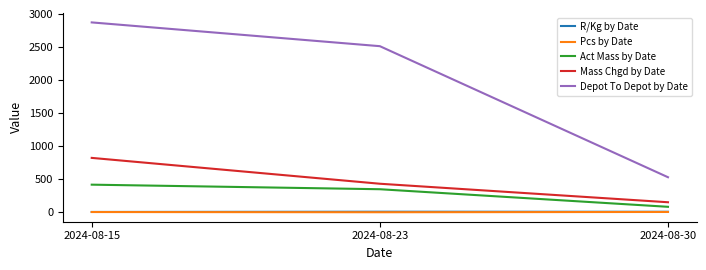

Is the value of Mass Chgd by Date at 2024-08-15 greater than the value of Pcs by Date at 2024-08-23?

Yes